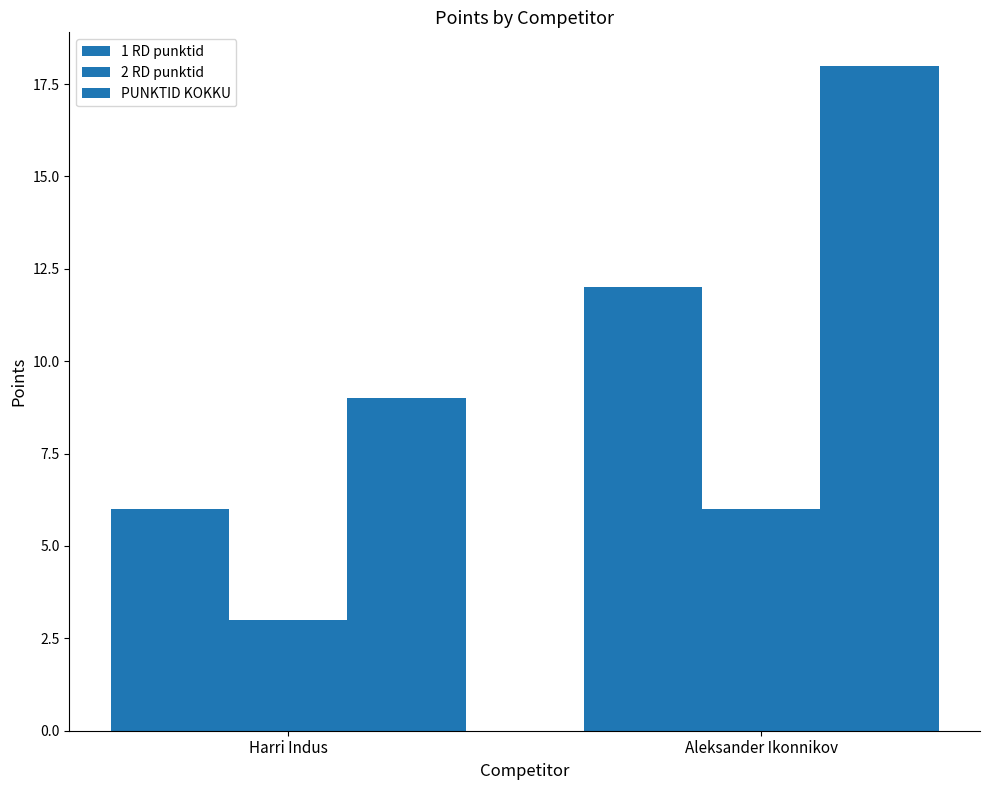

Are the bars horizontal?

No